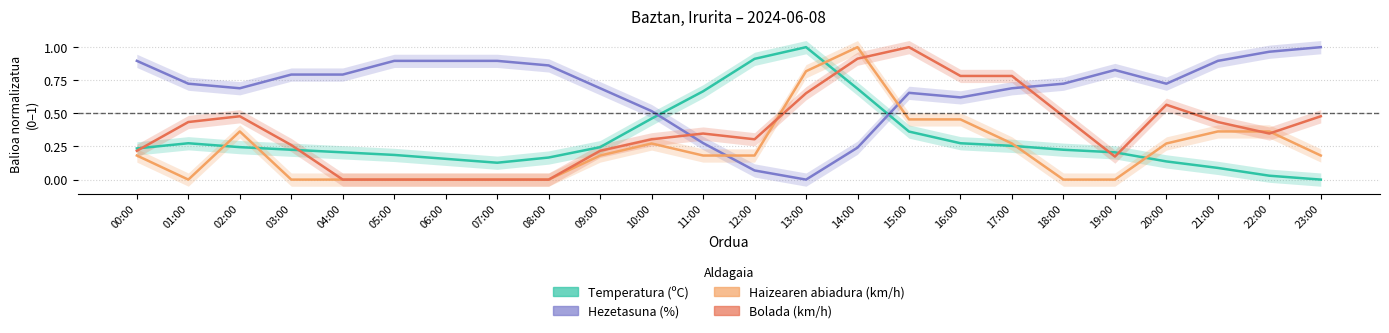

What is the value of the Temperatura (ºC) point at the 10th from the left?

0.2